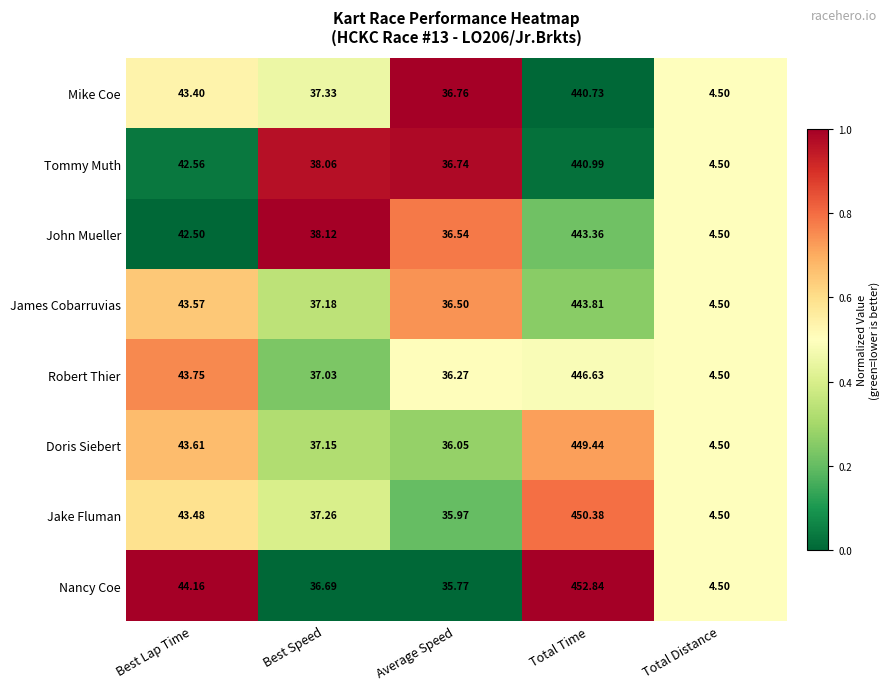

List the labels in order of John Mueller value, smallest first.

Total Distance, Average Speed, Best Speed, Best Lap Time, Total Time